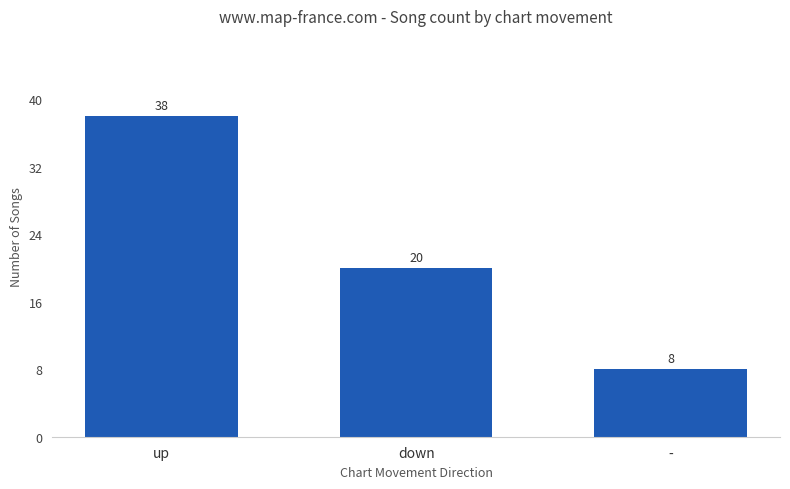

The value at - is 8. True or false?

True